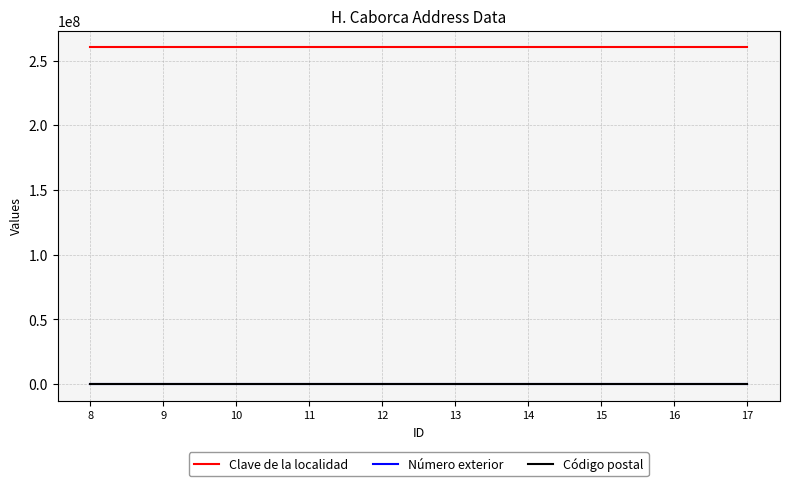

True or false: Número exterior and Código postal cross at least once.

False